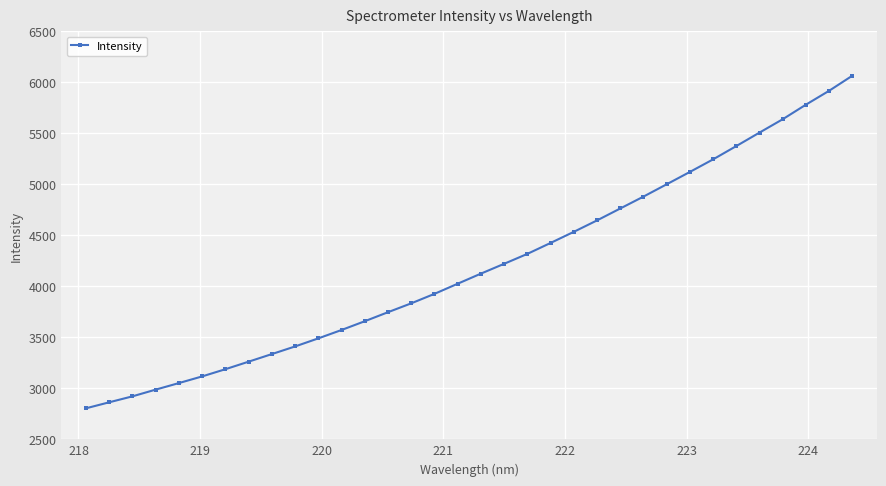

What is the difference between the maximum and second lowest values?

3203.3